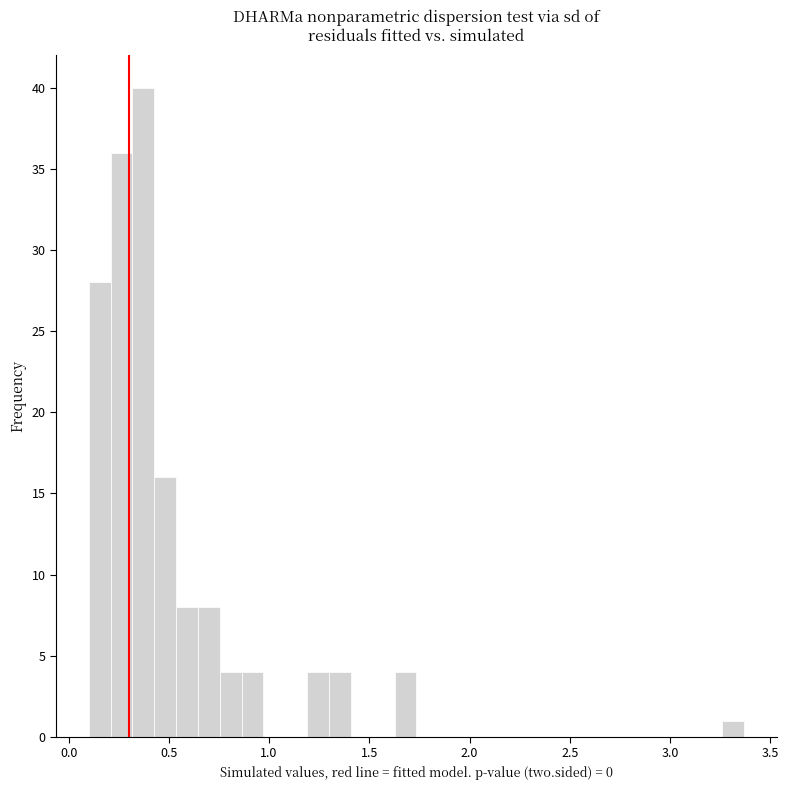

Around what value on the x-axis is the tallest bar? Give the approximate position of its centre, as read against the axis.

0.35